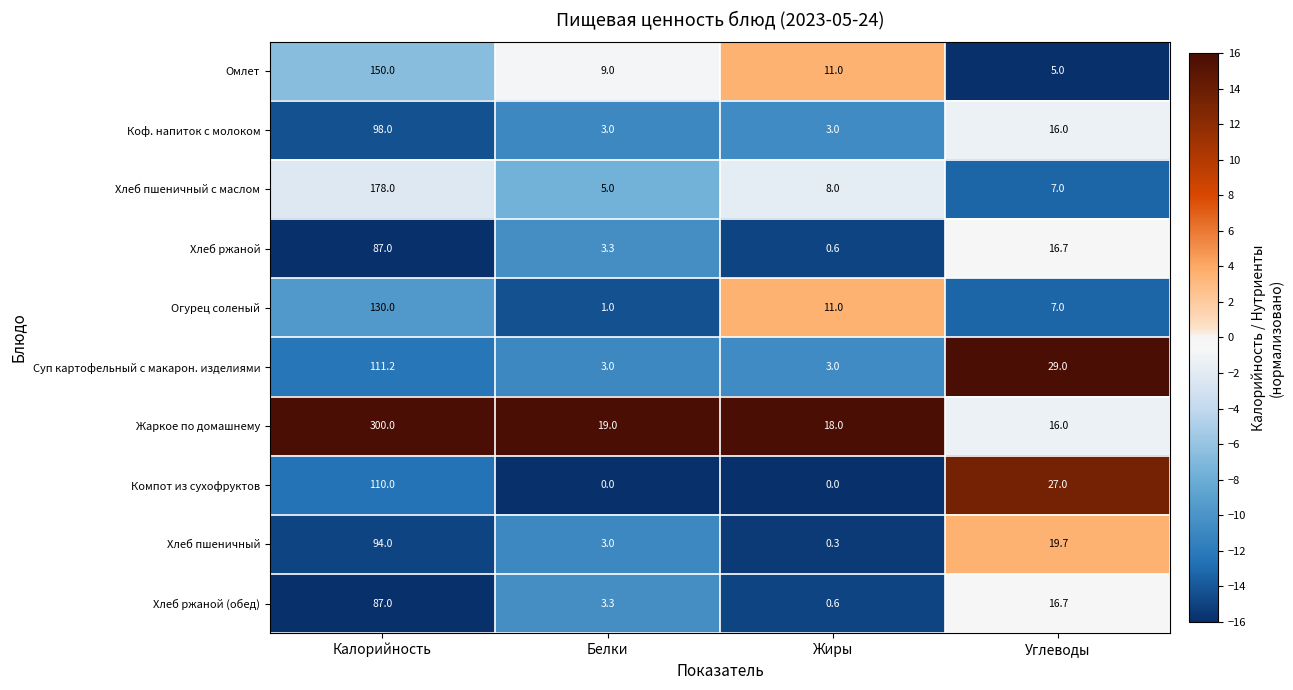

What is the maximum value for Огурец соленый?

130.0